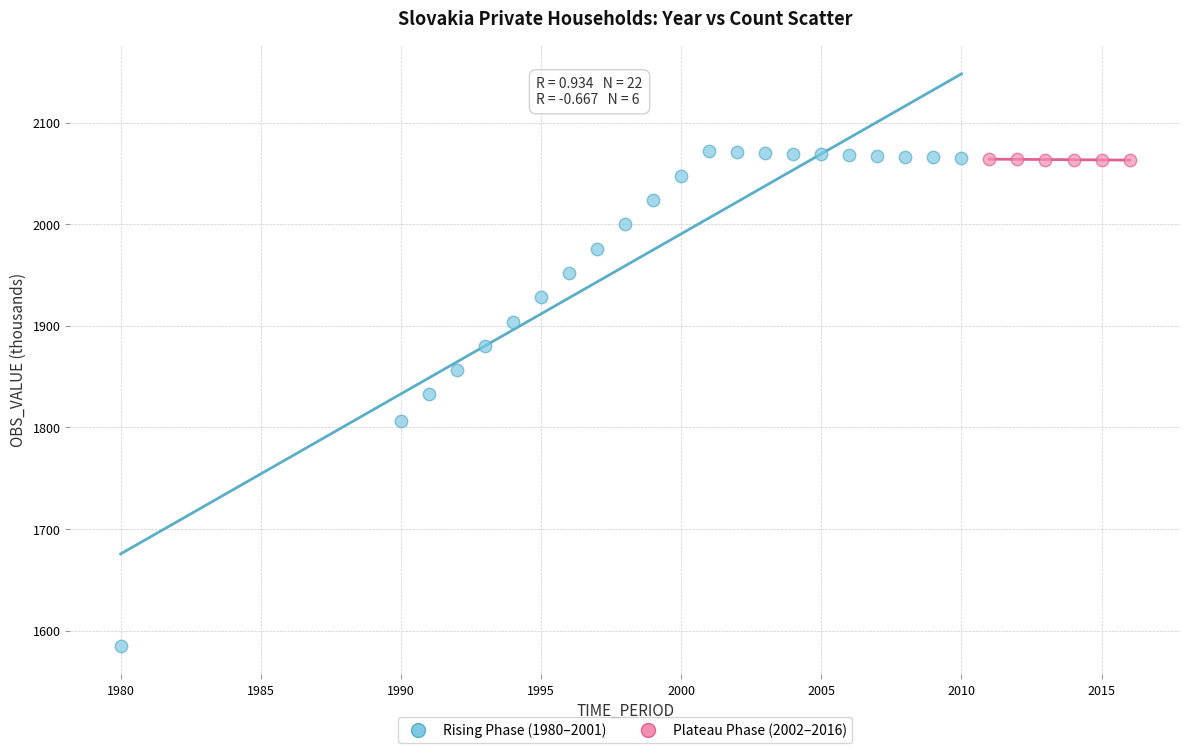

Which series has the widest spread of Y values?

Rising Phase (1980–2001)